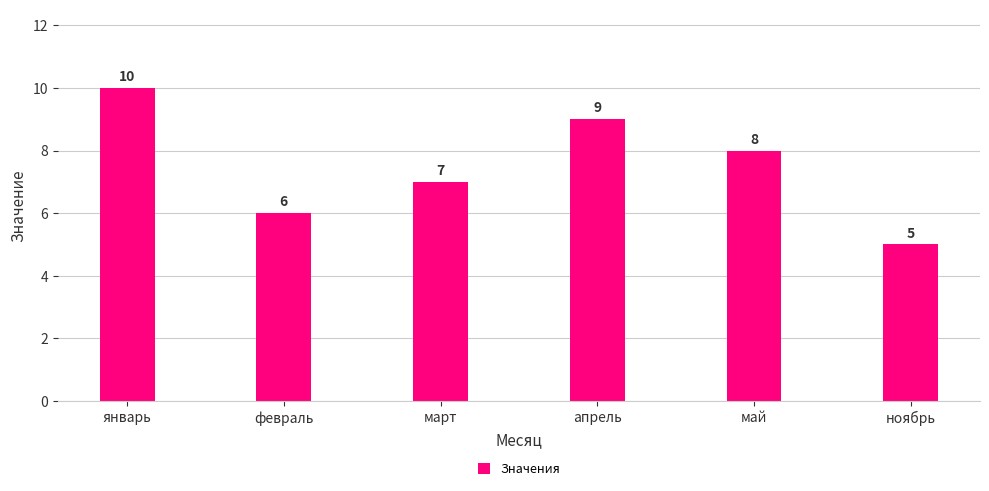

Does the chart contain any negative values?

No